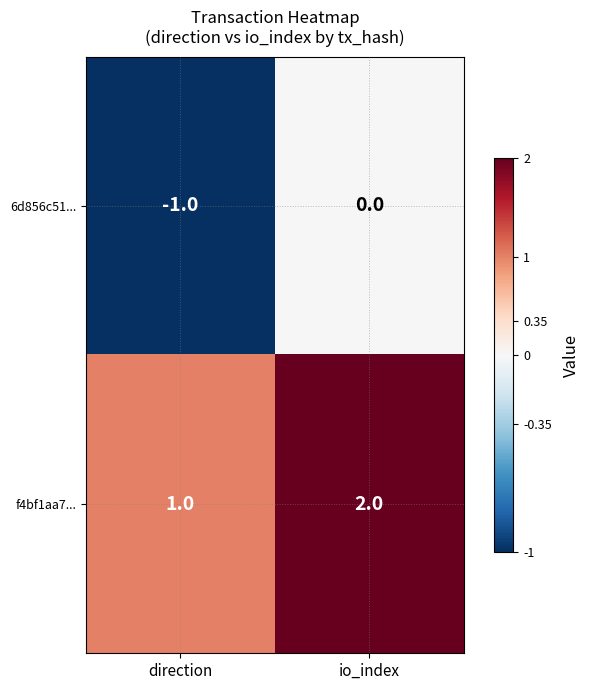

The value of 6d856c51... at direction is 0. True or false?

False